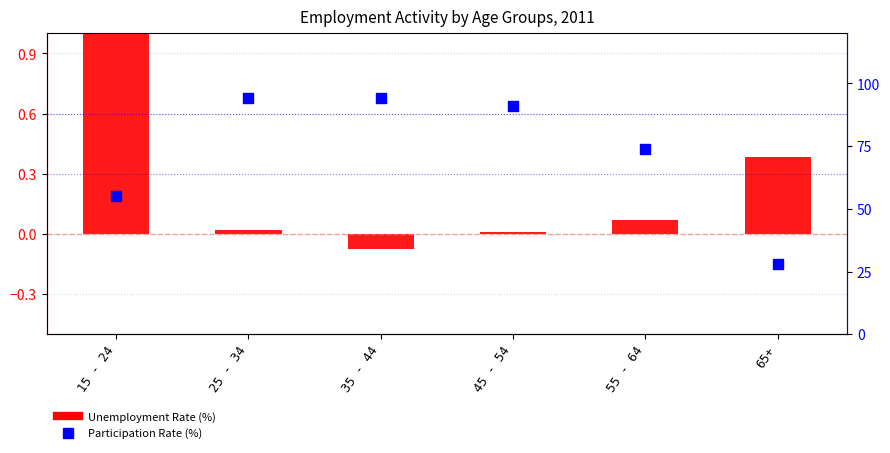

Which series reaches the minimum Y coordinate?

Unemployment Rate (%)